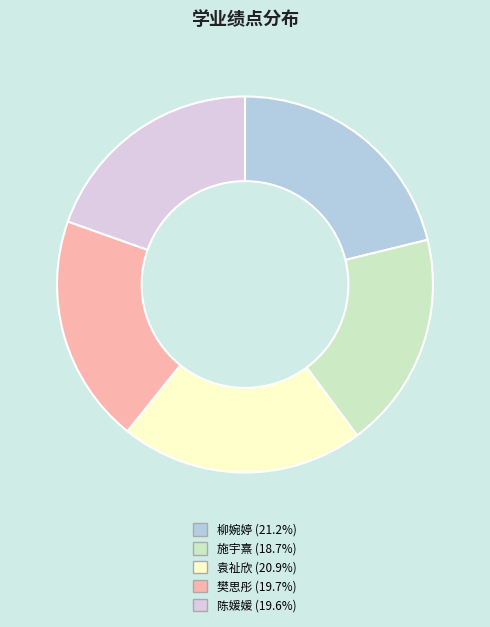

The 施宇熹 slice represents 12% of the pie. True or false?

False